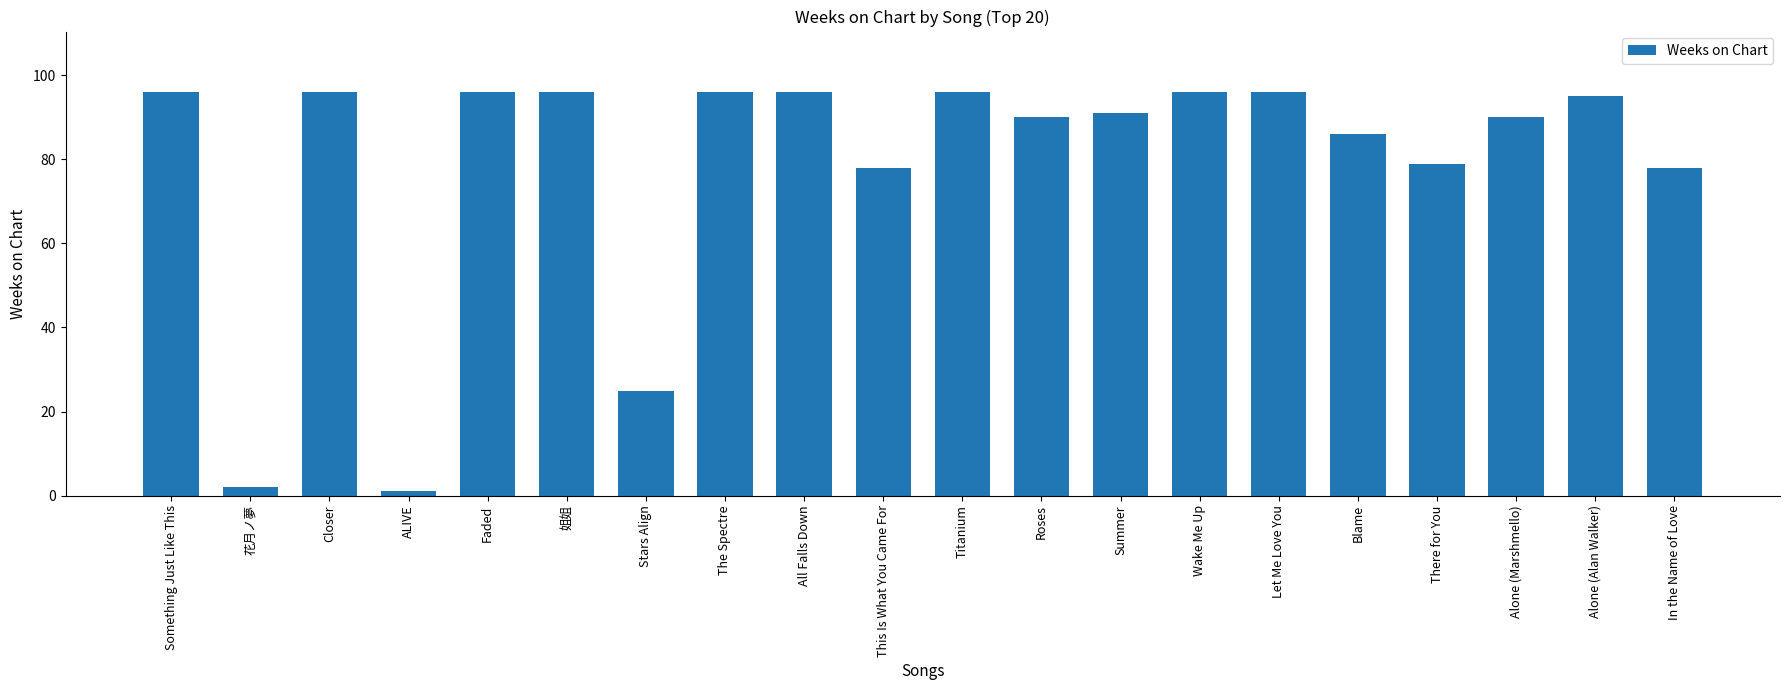

What is the greatest value displayed?

96